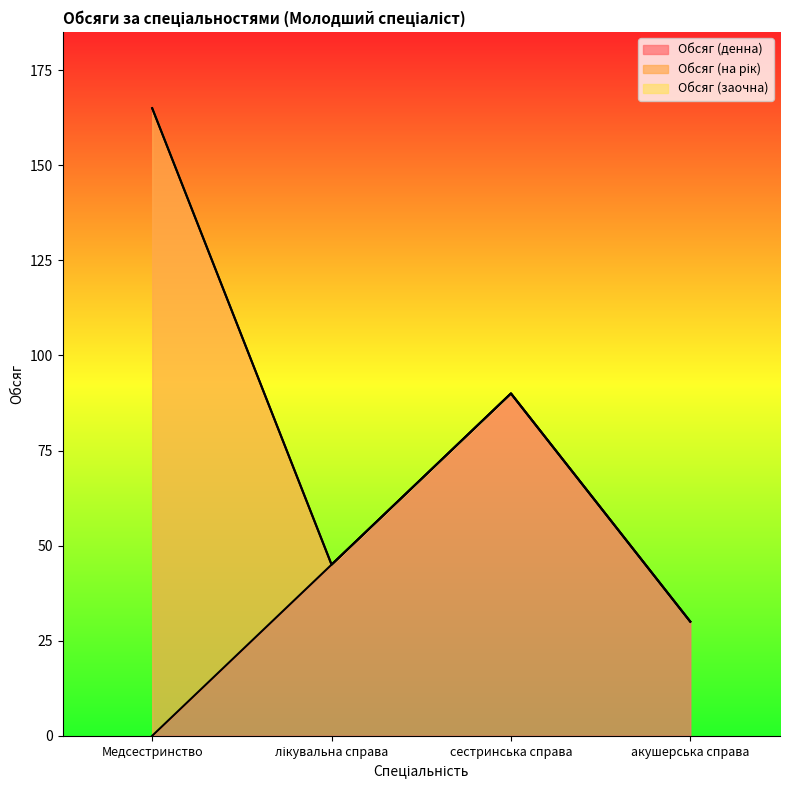

Which series changed the most between лікувальна справа and сестринська справа?

Обсяг (денна)